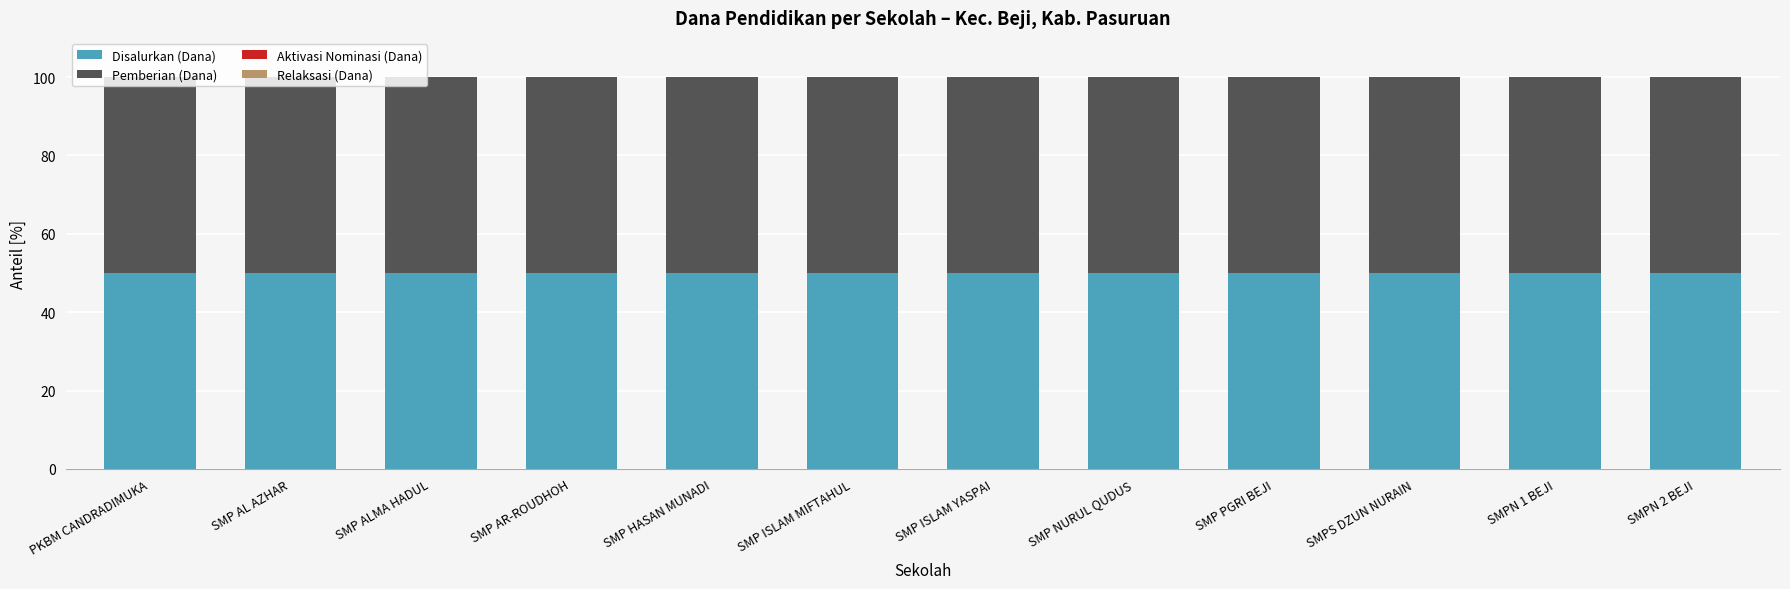

At SMPS DZUN NURAIN, list the series in order from smallest to largest.

Aktivasi Nominasi (Dana), Relaksasi (Dana), Disalurkan (Dana), Pemberian (Dana)